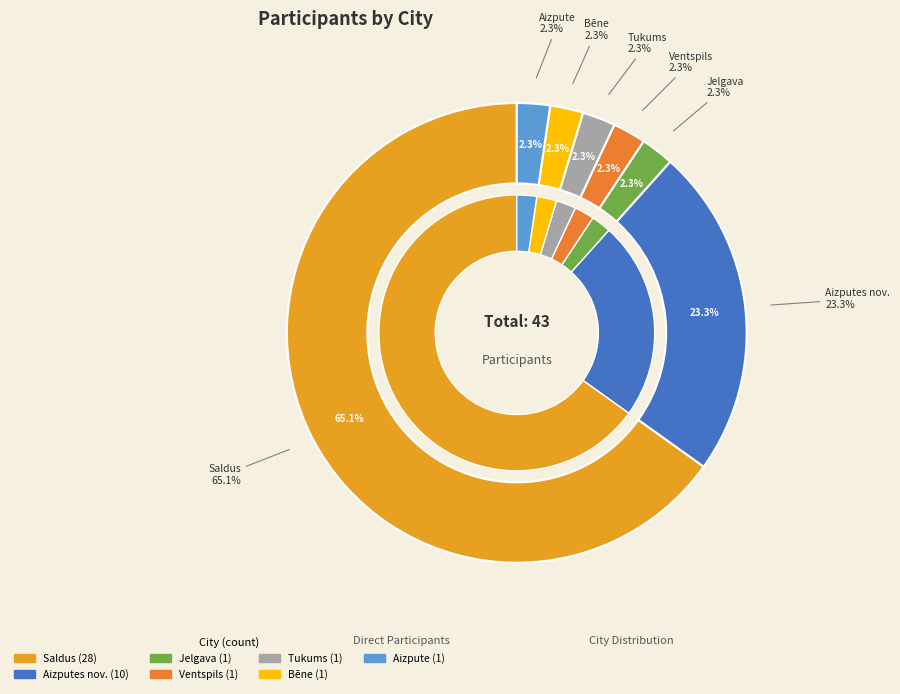

Count the number of slices in the pie.

7